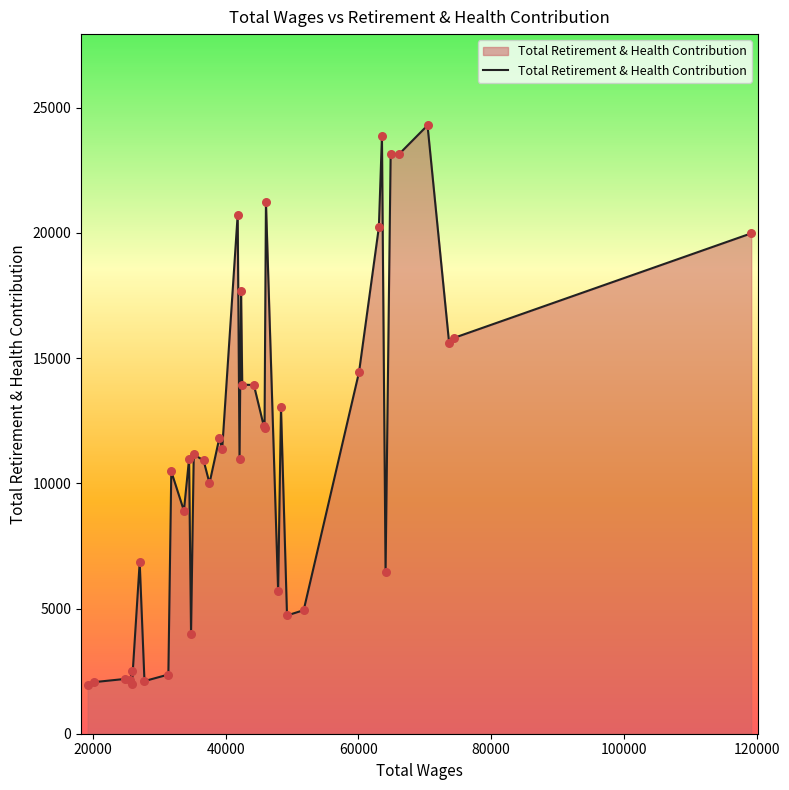

What is the minimum value shown in the chart?

1965